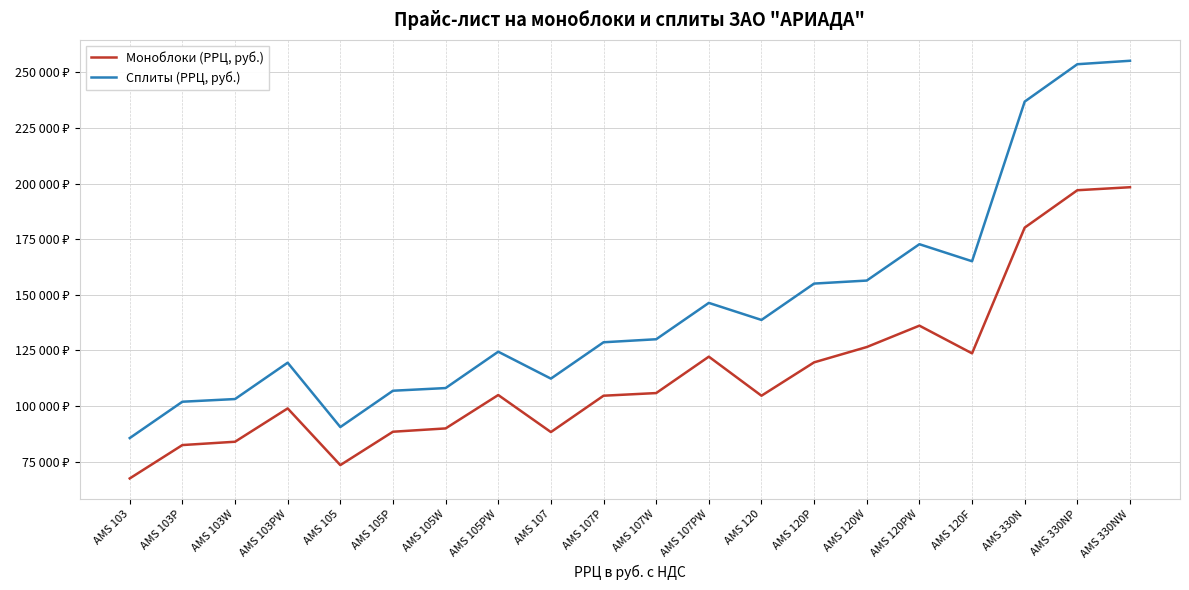

What is the label of the 9th point from the left?

AMS 107